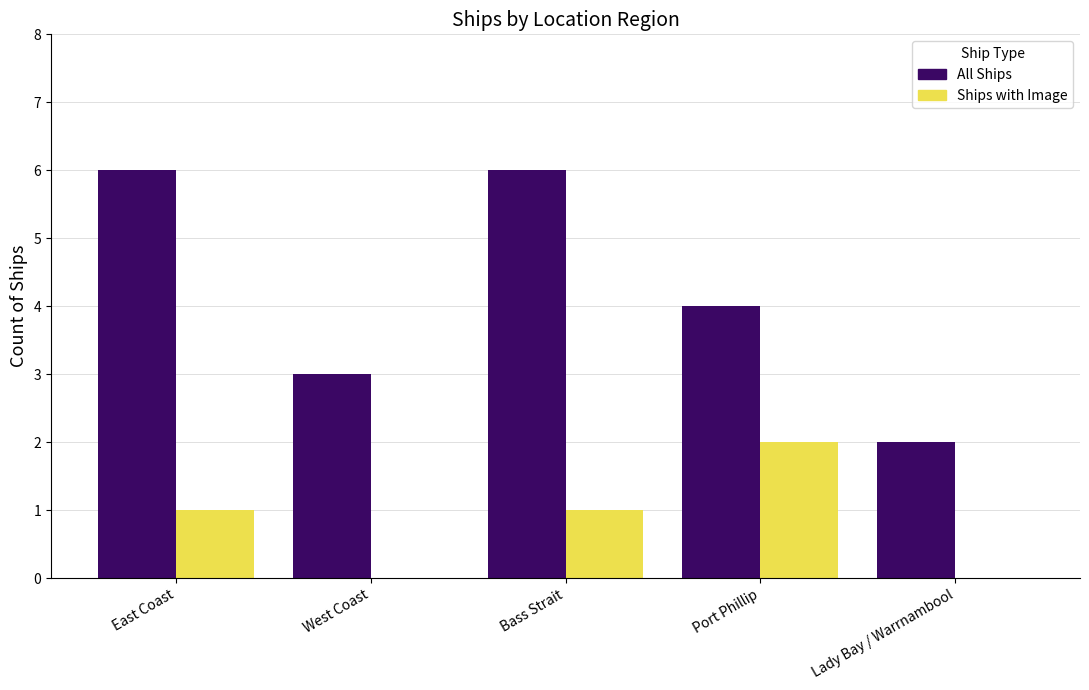

Is the value of Ships with Image at East Coast greater than the value of All Ships at Lady Bay / Warrnambool?

No